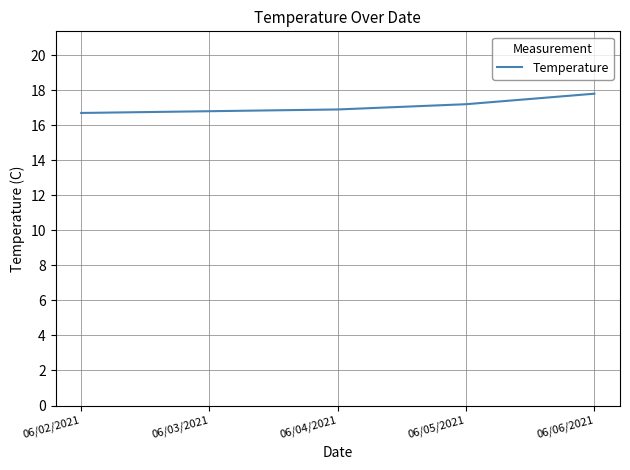

The chart shows a value of 26.9 at 06/04/2021. True or false?

False